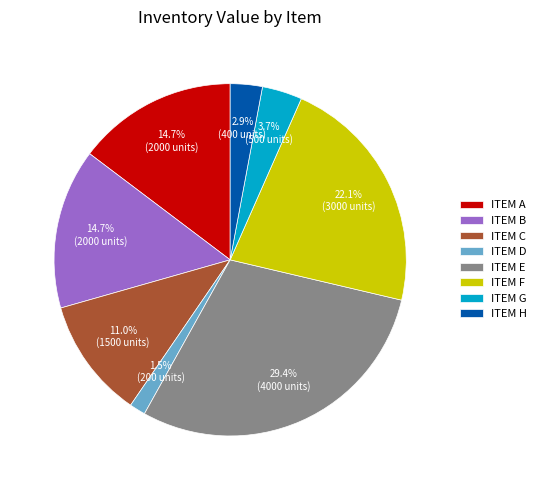

Does any single category account for the majority?

No